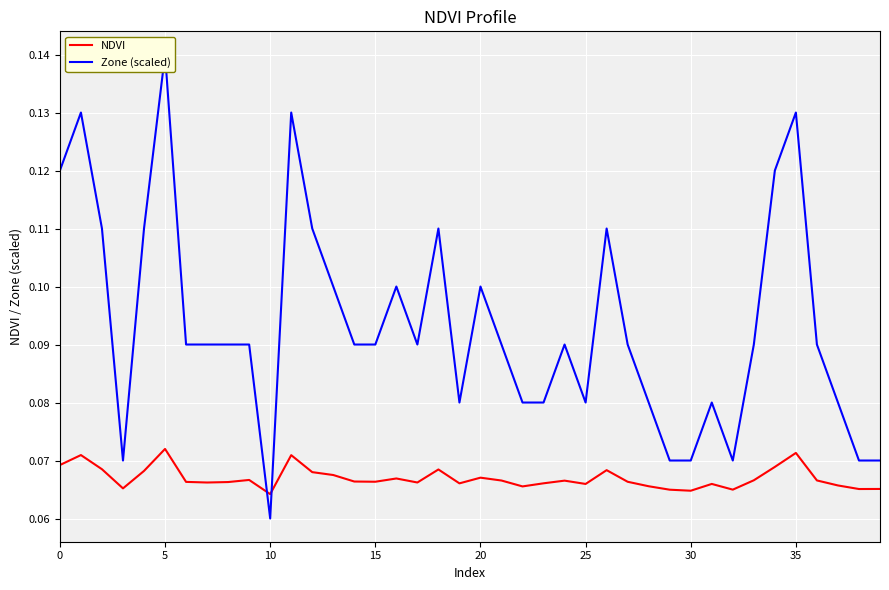

What is the label of the 29th point from the right?

11